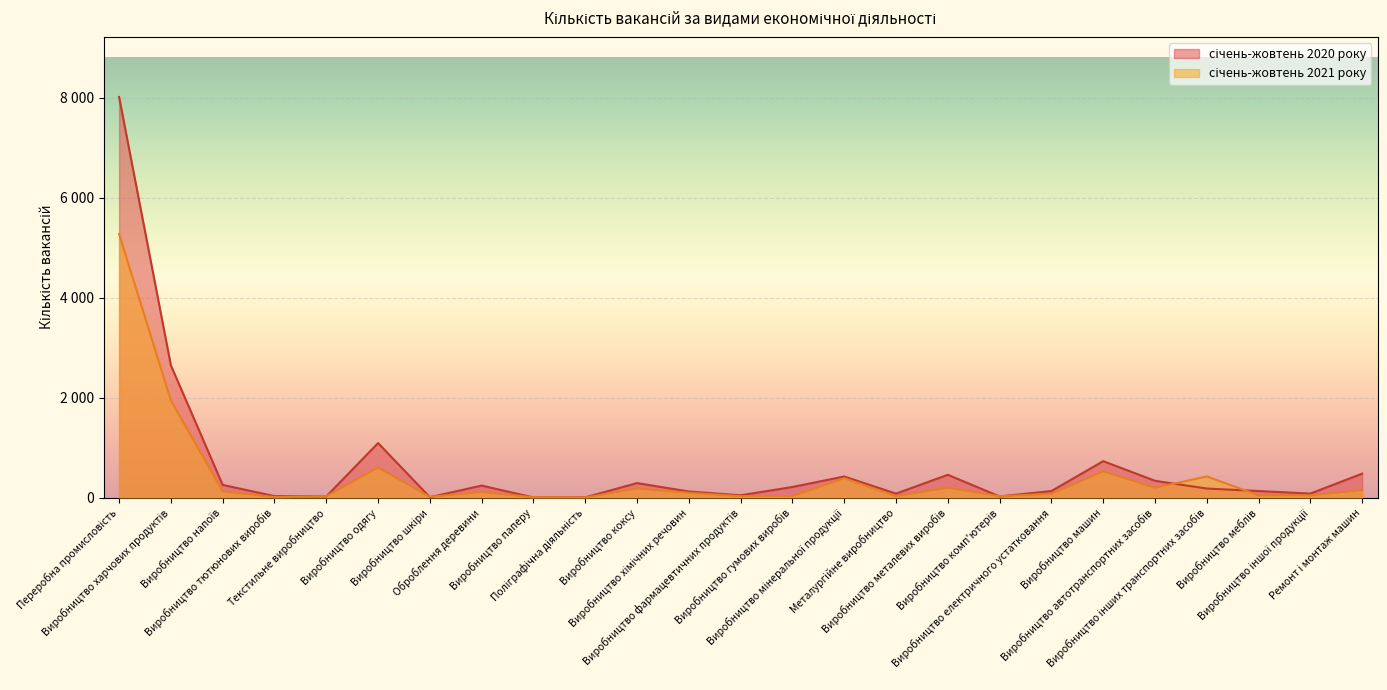

Between Виробництво коксу and Виробництво фармацевтичних продуктів, which series saw the biggest shift?

січень-жовтень 2020 року